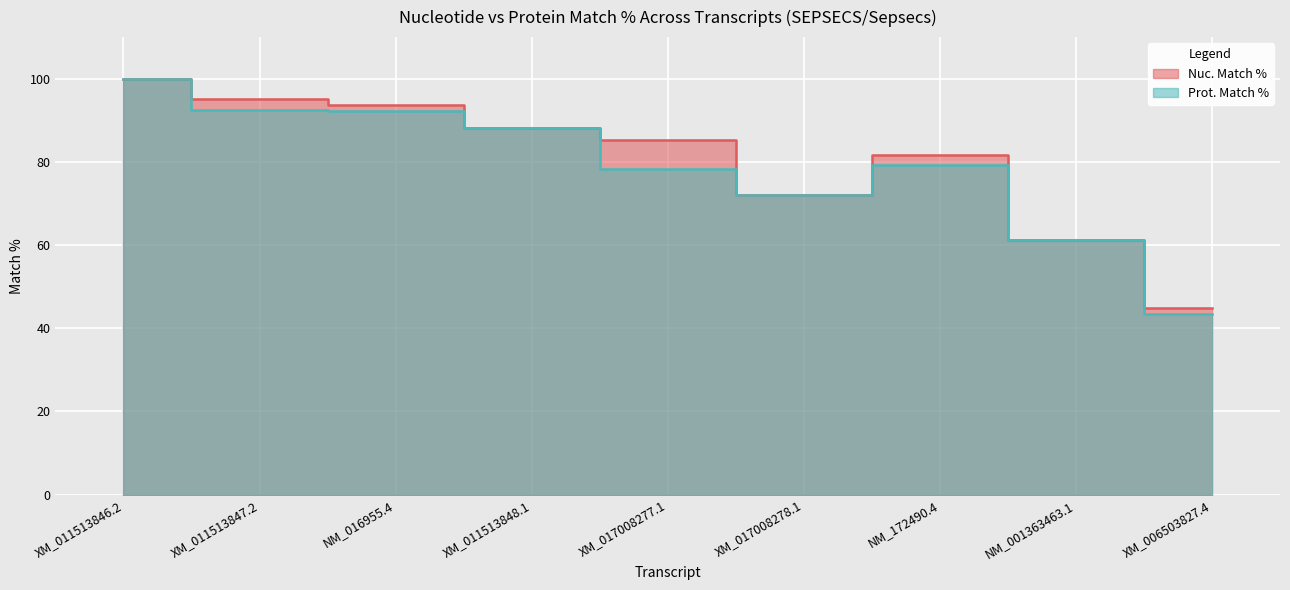

What is the maximum value shown in the chart?

100.0